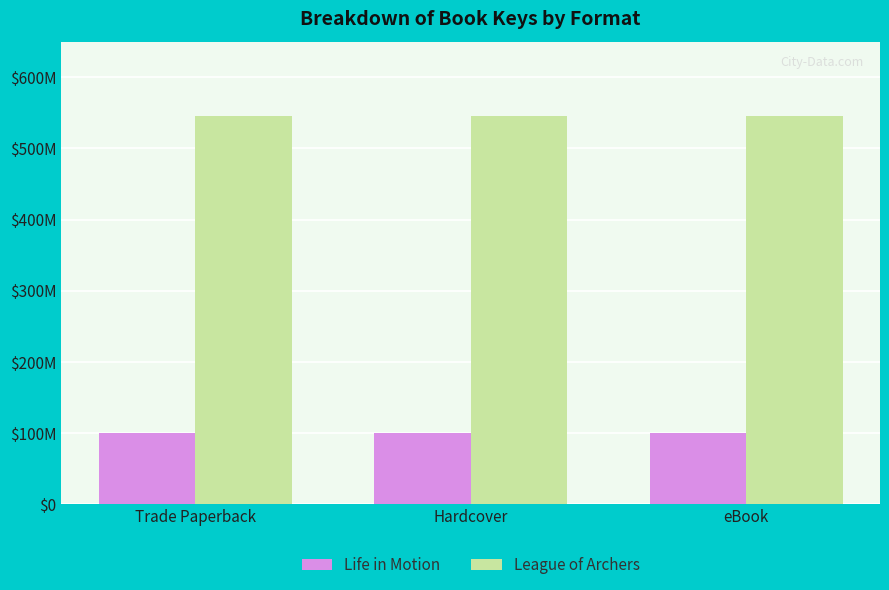

Is it true that League of Archers equals 545991021 at Trade Paperback?

True